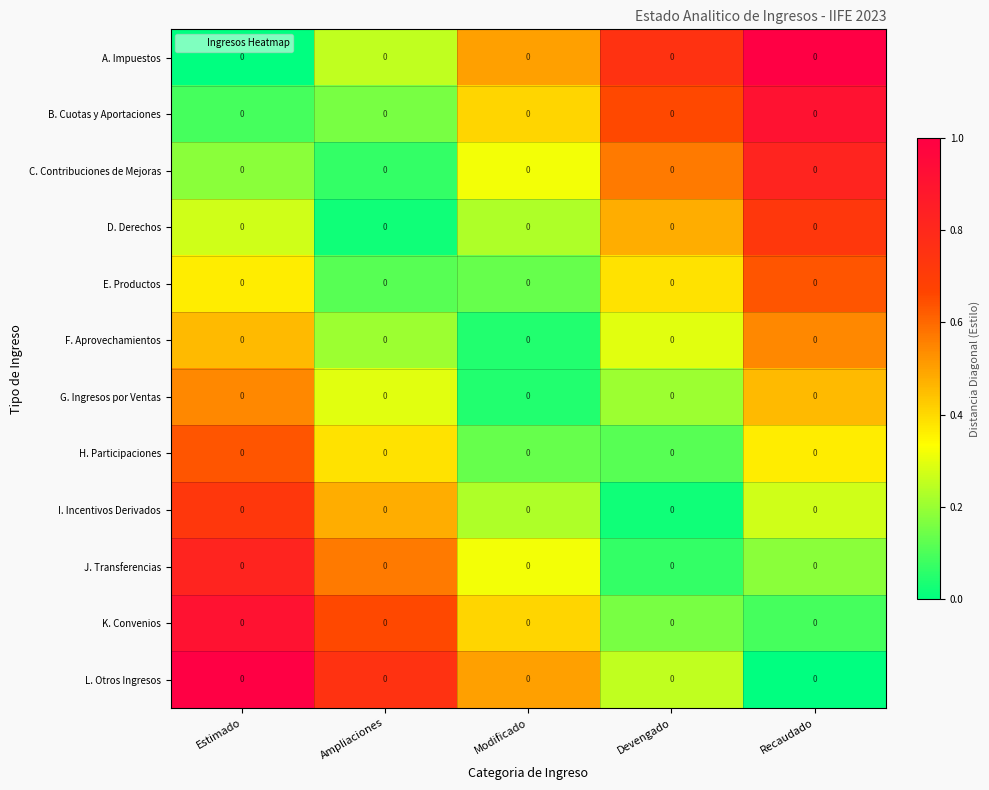

At which label is C. Contribuciones de Mejoras closest to 0?

Ampliaciones